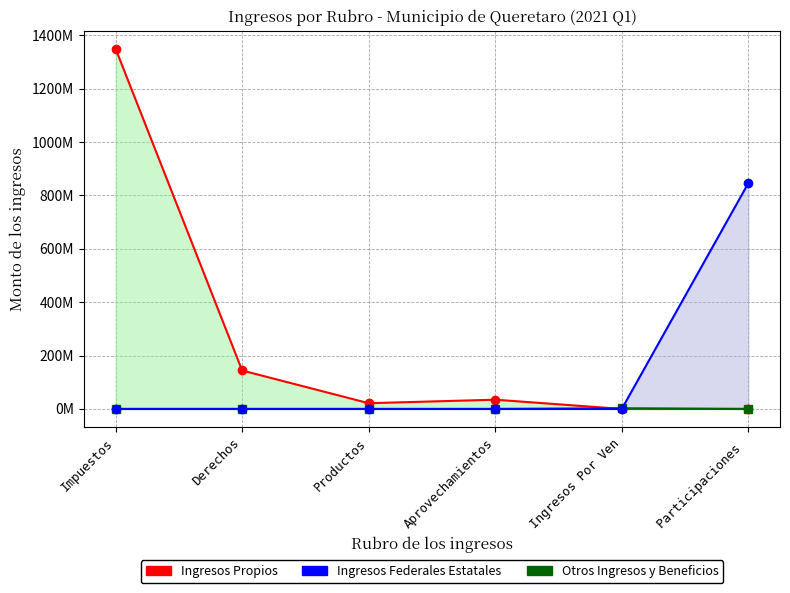

Reading left to right, list all the values displayed in this chart.

Ingresos Propios_line: Impuestos=1349516262.9	Derechos=144023908.1	Productos=21444254.9	Aprovechamientos=34607540.7	Ingresos Por Ven=0.0	Participaciones =0.0
Otros Ingresos y Beneficios_line: Impuestos=0.0	Derechos=0.0	Productos=0.0	Aprovechamientos=0.0	Ingresos Por Ven=2553600.0	Participaciones =0.0
Ingresos Federales Estatales_line: Impuestos=0.0	Derechos=0.0	Productos=0.0	Aprovechamientos=0.0	Ingresos Por Ven=0.0	Participaciones =845875358.0